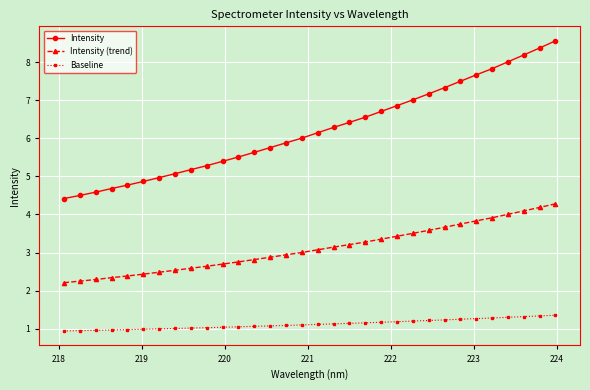

Does the chart display data point markers on the line(s)?

Yes